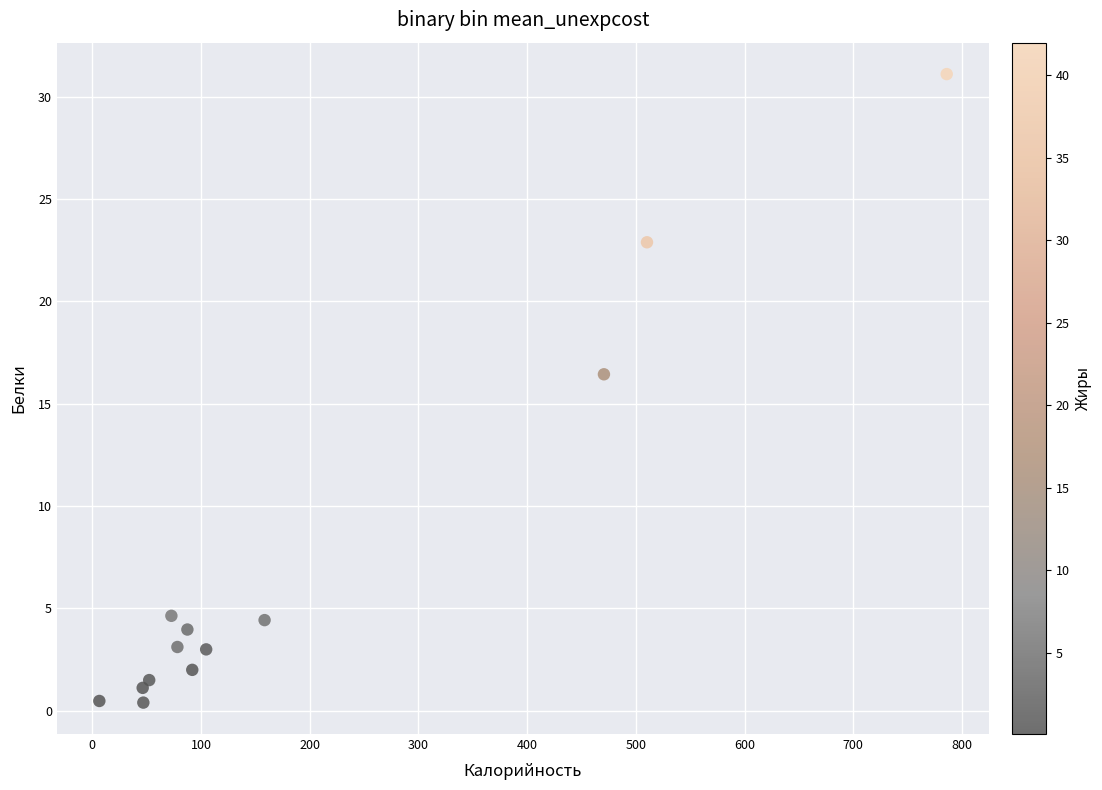

What Y value in the scatter plot is closest to 15?

16.4